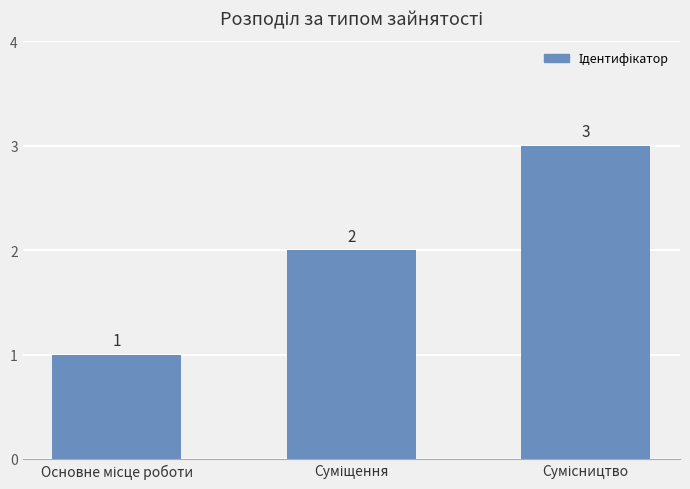

What is the sum of all values?

6